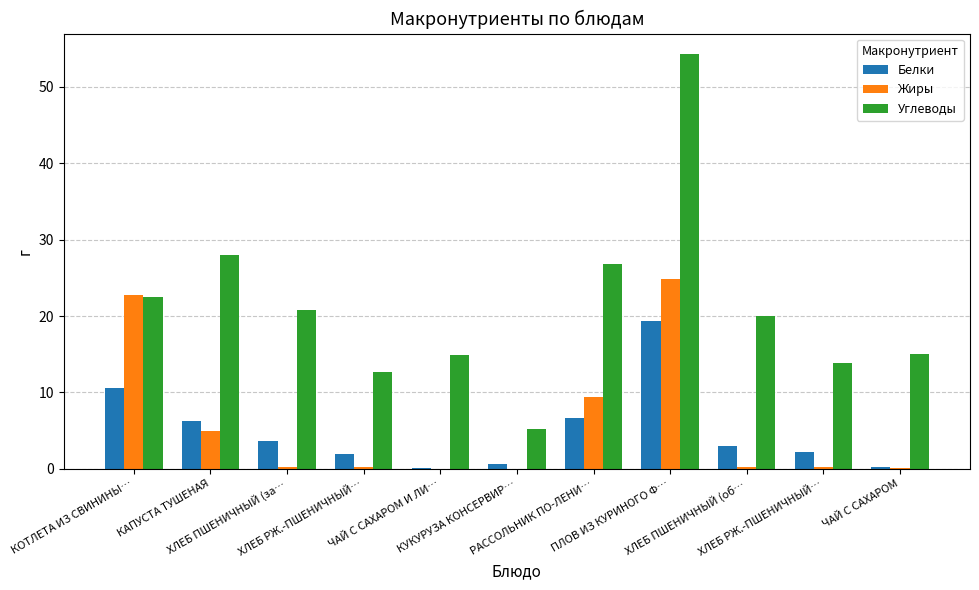

What is the difference between the Жиры values at ЧАЙ С САХАРОМ and ХЛЕБ РЖ.-ПШЕНИЧНЫЙ…?

0.2